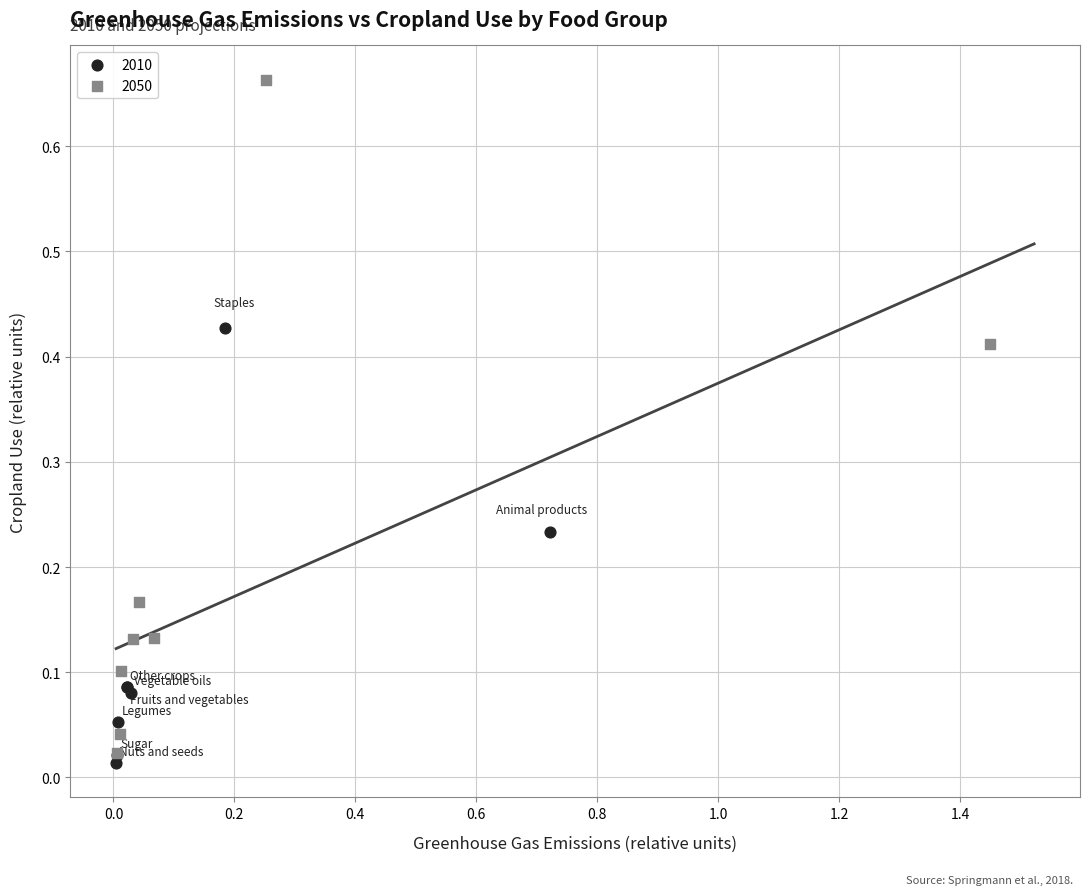

Which series contains the highest Y value?

2050